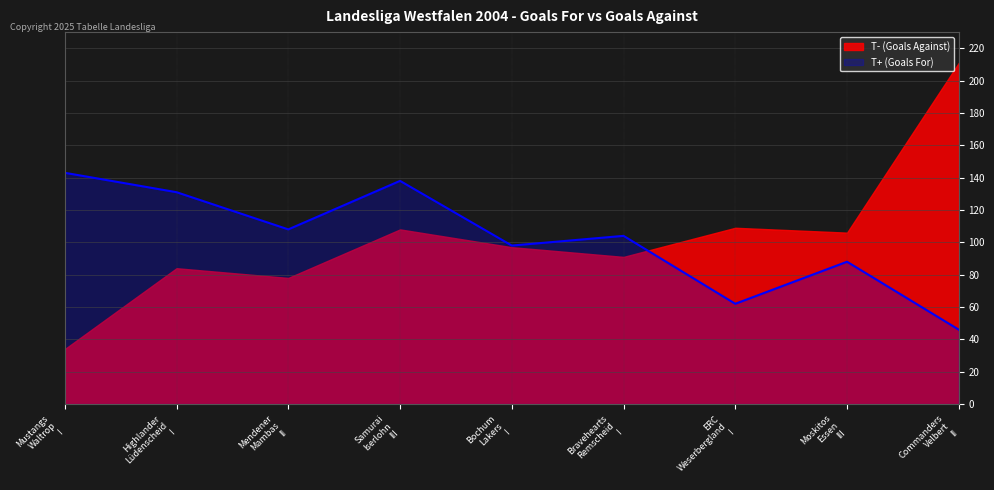

Rank the categories by value from highest to lowest.

Mustangs Waltrop I, Samurai Iserlohn III, Highlander Lüdenscheid I, Mendener Mambas II, Bravehearts Remscheid I, Bochum Lakers I, Moskitos Essen III, ERC Weserbergland I, Commanders Velbert II